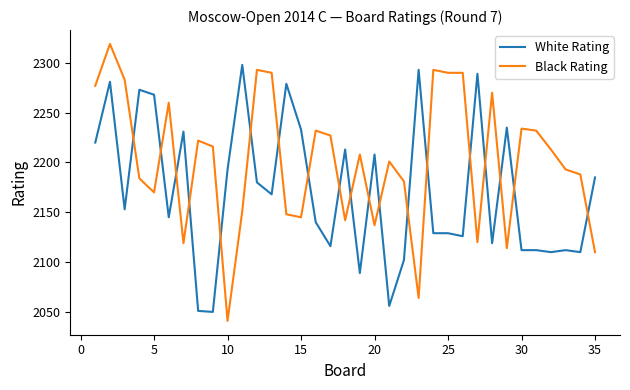

True or false: White Rating and Black Rating intersect in this chart.

True